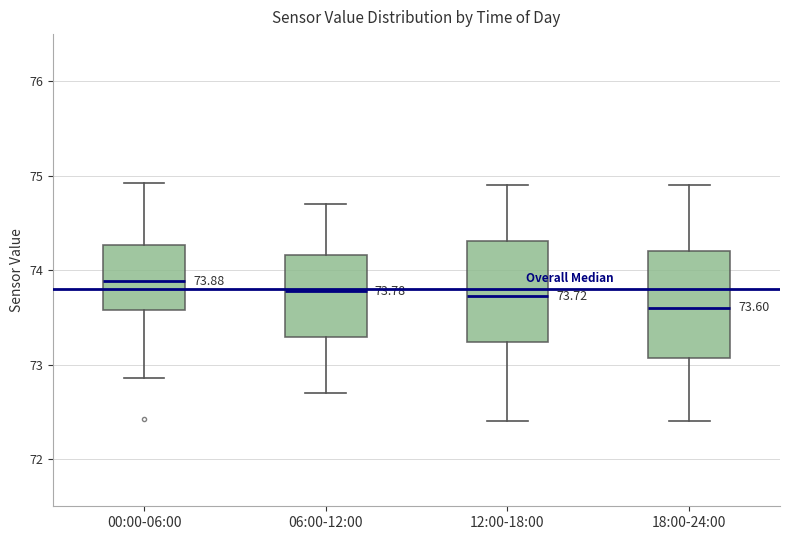

Which box has the highest median line?

00:00-06:00